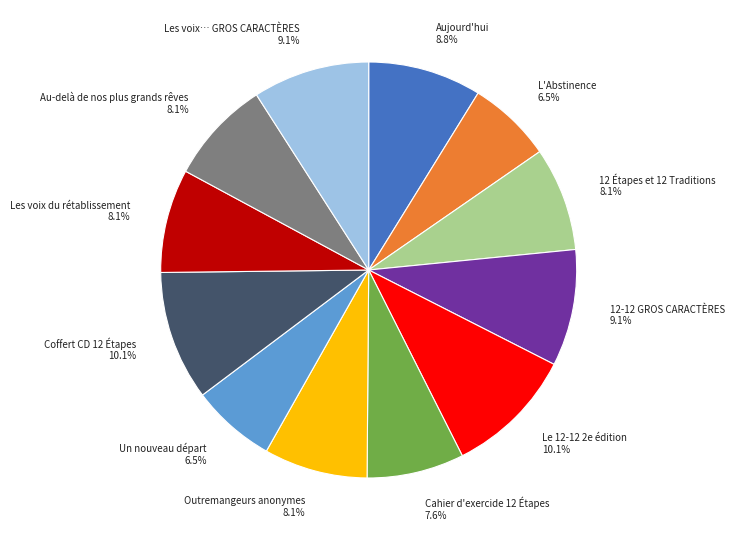

To the nearest percent, what percentage of the pie is Le 12-12 2e édition?

10%